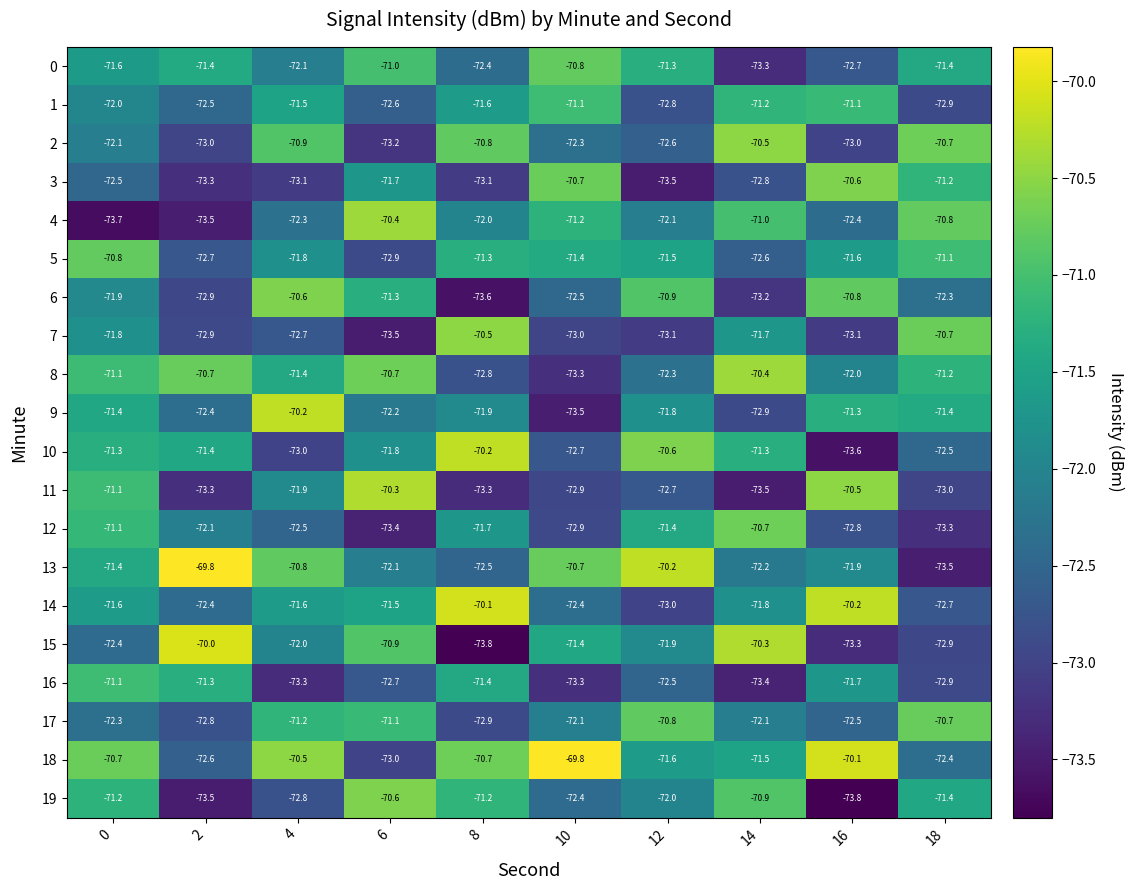

What is the difference between the highest and lowest values at 8?

3.7